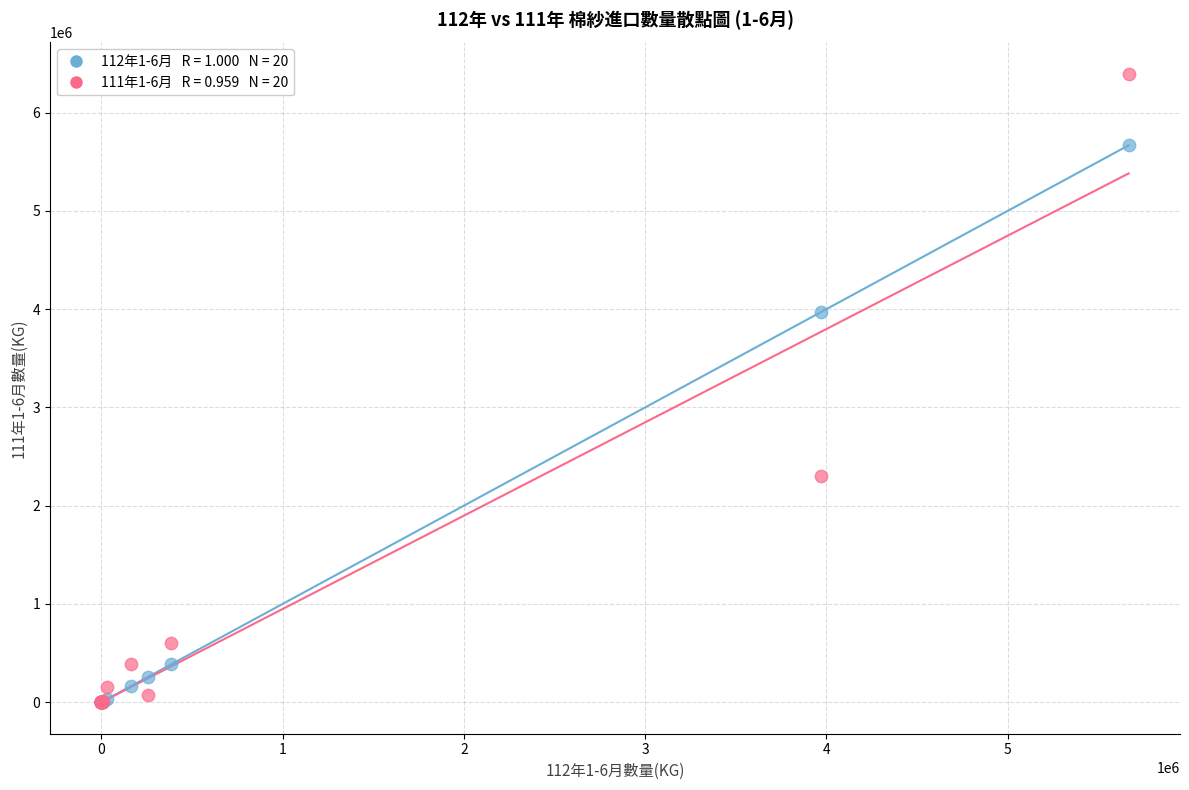

Across all series, what Y value is closest to 3197206?

3972147